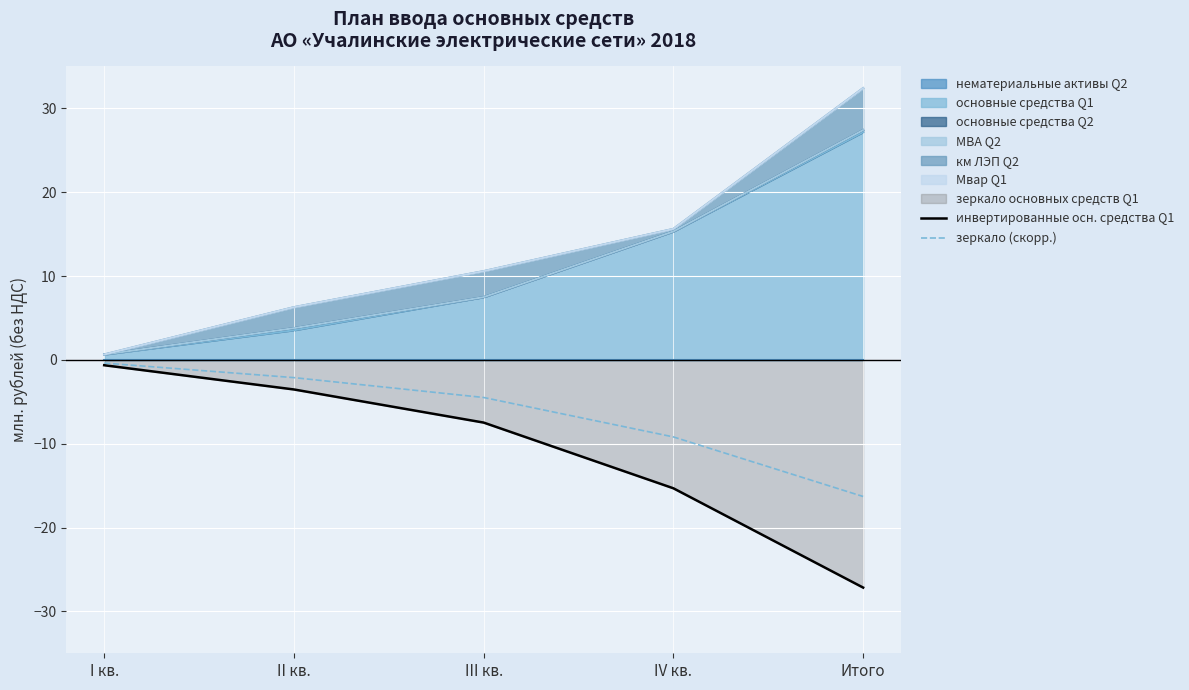

True or false: зеркало (скорр.) and инвертированные осн. средства Q1 cross at least once.

False